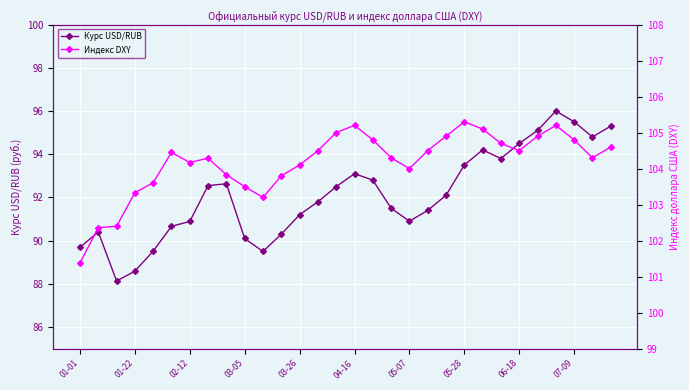

Is it true that Курс USD/RUB equals 41.7 at 04-16?

False